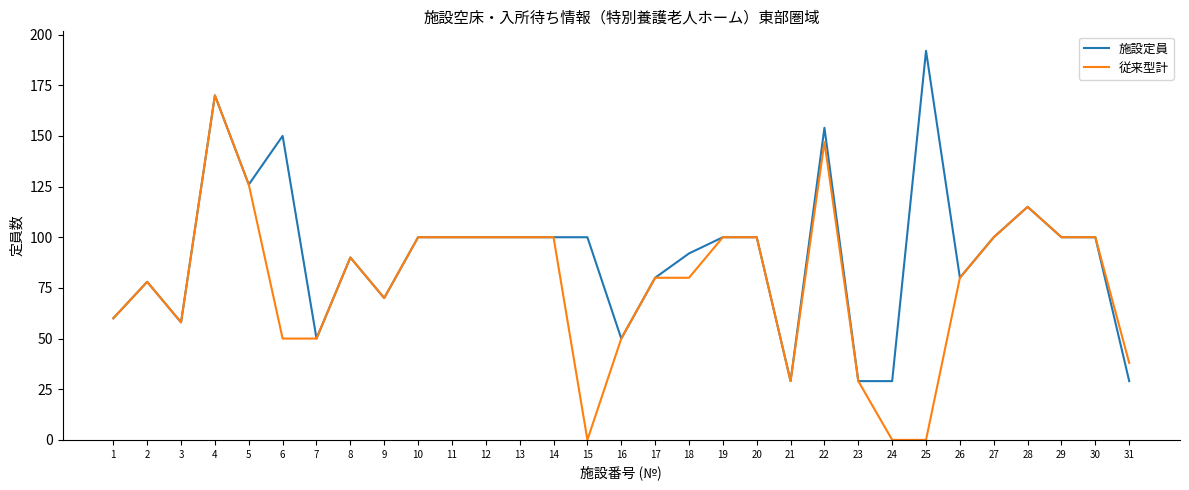

Is it true that 施設定員 equals 80 at 17?

True